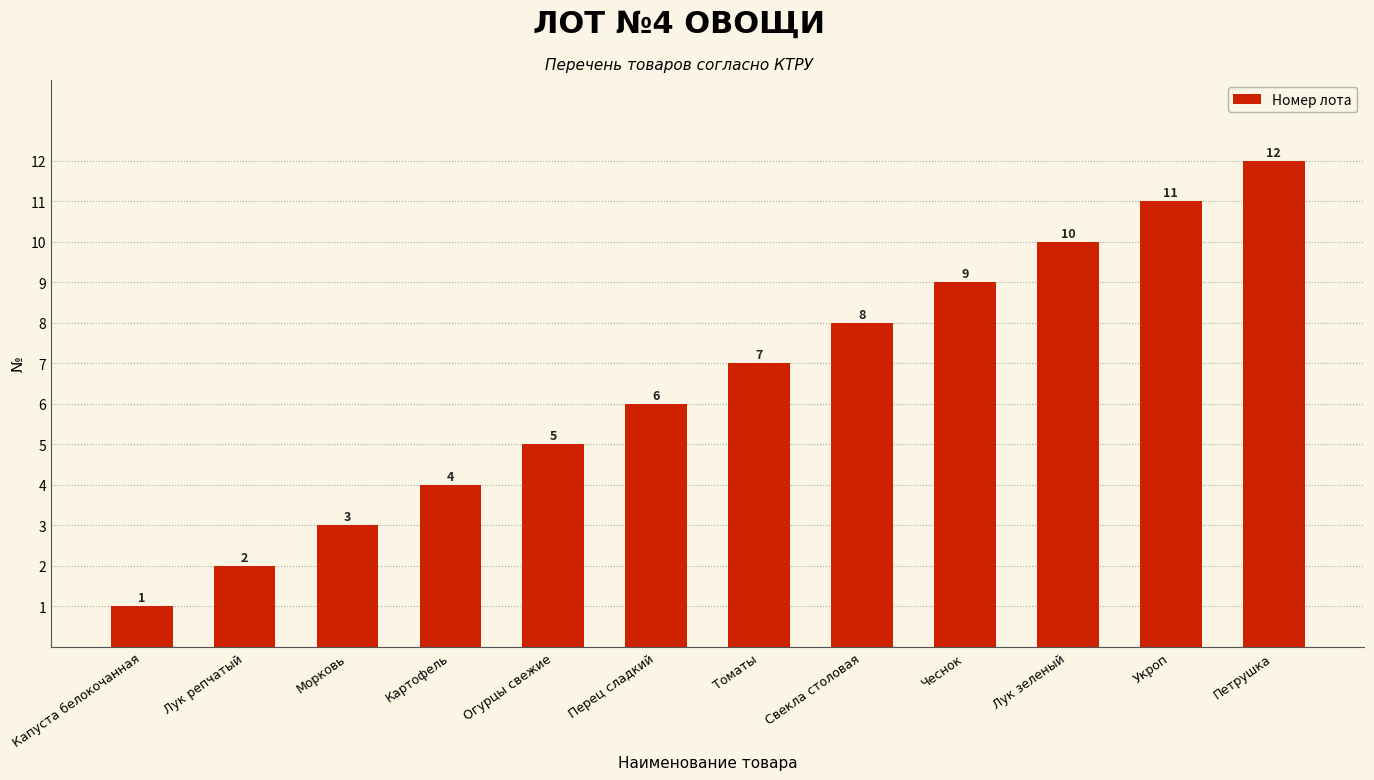

Is it true that the value at Капуста белокочанная is 1?

True